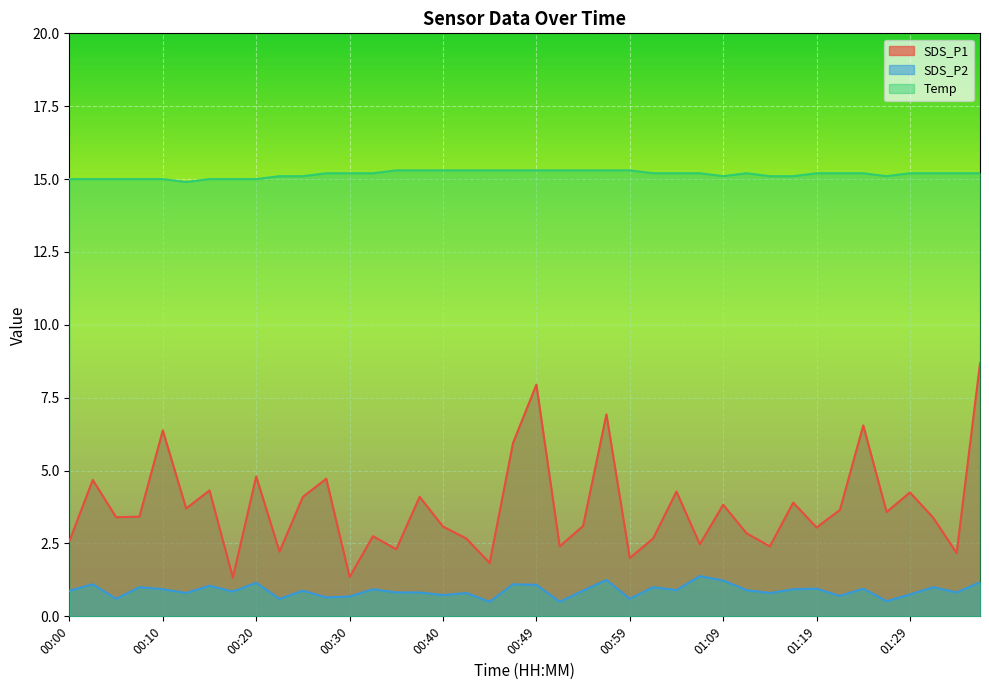

How many data points in Temp are above 15?

31